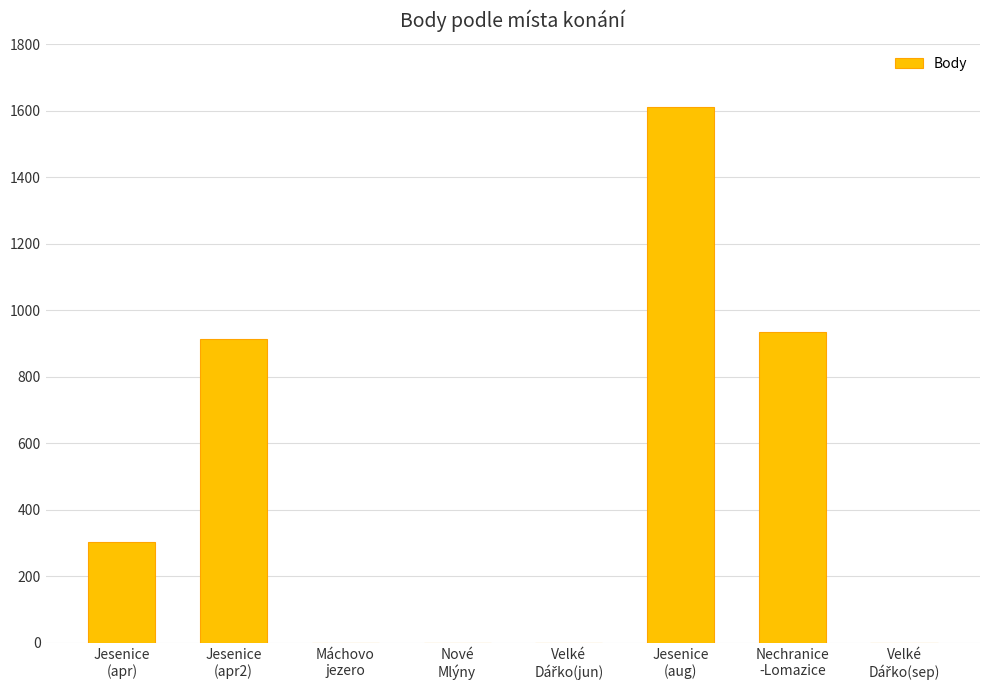

Read the value at Nechranice
-Lomazice.

935